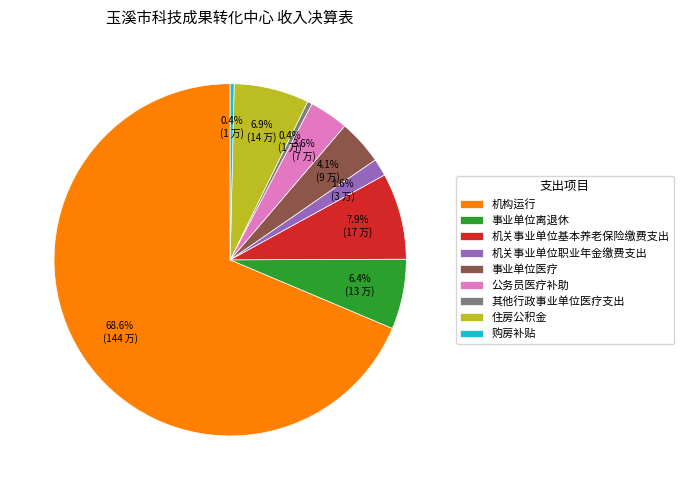

To the nearest percent, what percentage of the pie is 事业单位离退休?

6%